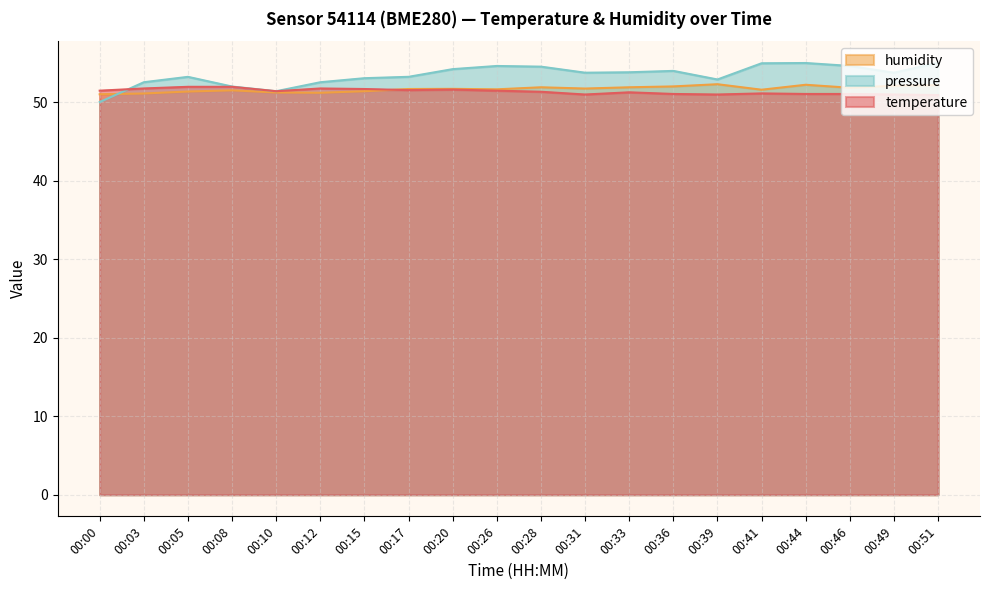

List the series in order of their overall mean, lowest first.

temperature, humidity, pressure